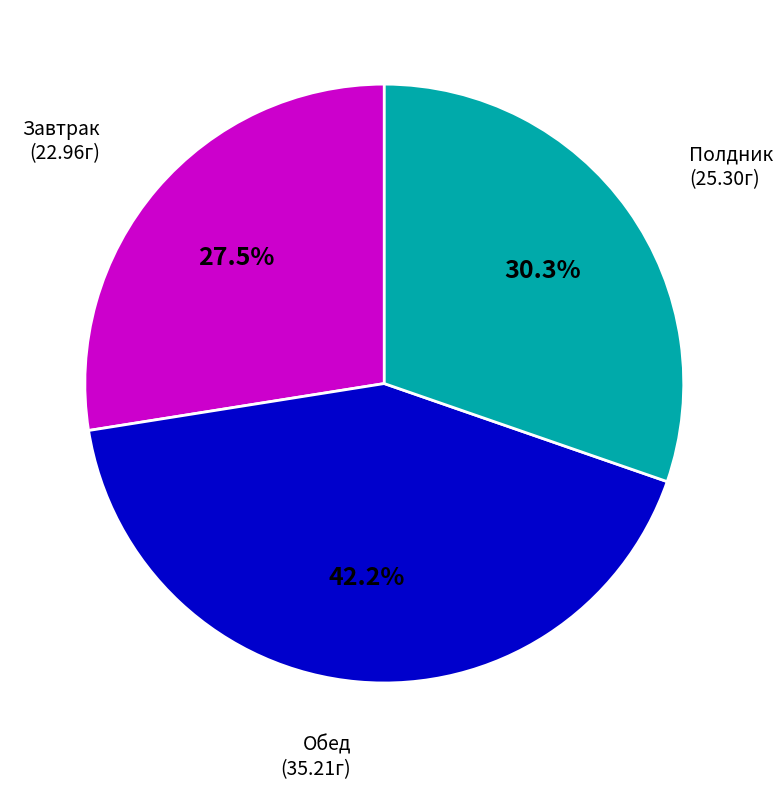

Does any single category account for the majority?

No